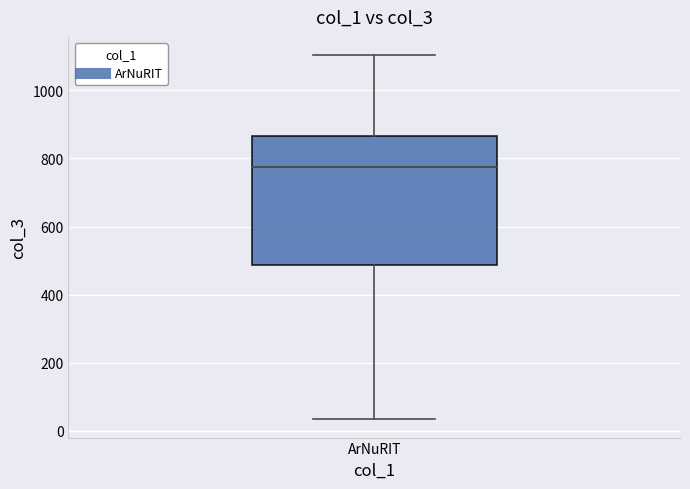

Read this box plot against the y-axis: the position of the median line, the range covered by the box, and the ends of both whiskers. The values are not printed on the chart, so give them approximately, as read against the axis.

median 780, box 480 to 860, whiskers 40 to 1100